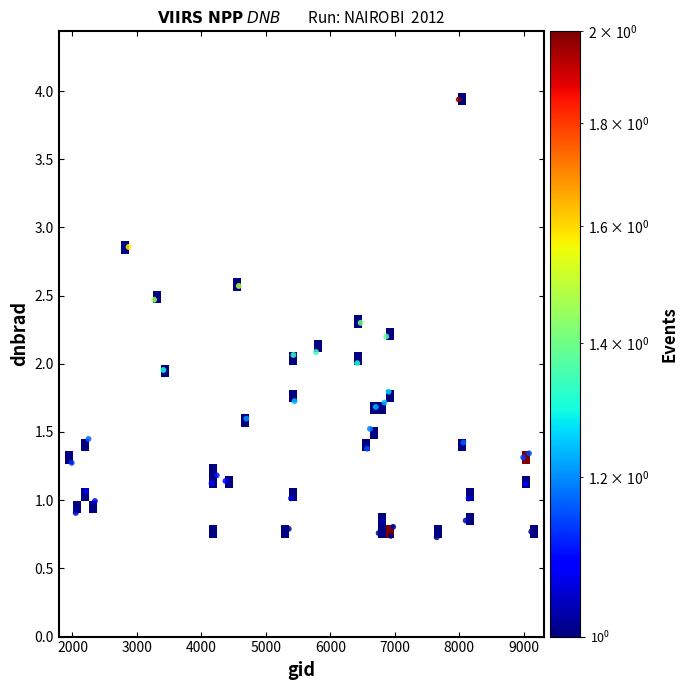

What is the range of Y values (max minus min)?

3.2